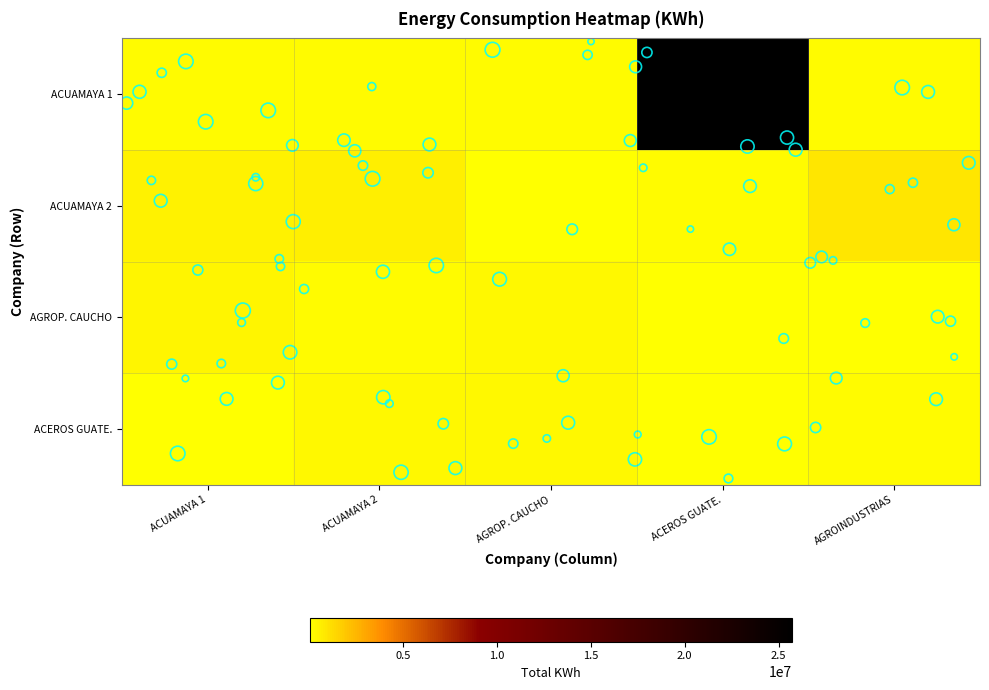

Reading right to left, extract all data points from this chart.

19=201378.0	18=41759.3	17=279070.8	16=260075.1	15=78959.5	14=42446.7	13=60530.5	12=281826.0	11=166121.2	10=378890.2	9=844629.1	8=208155.8	7=115274.6	6=641066.6	5=527339.1	4=186841.3	3=25720078.0	2=143041.2	1=148669.2	kwh=219281.0